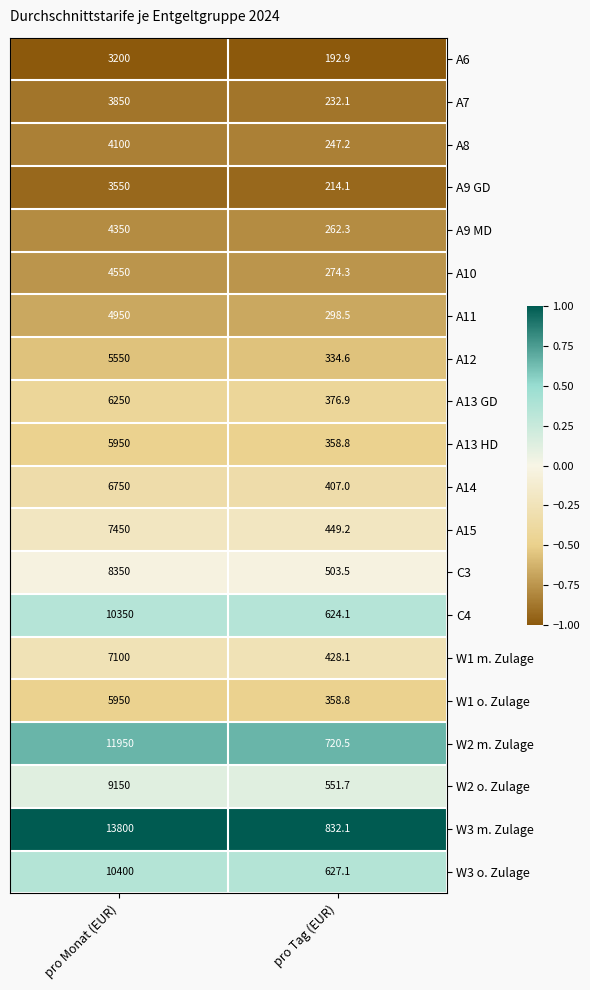

At which category is the sum across all series the highest?

pro Monat (EUR)